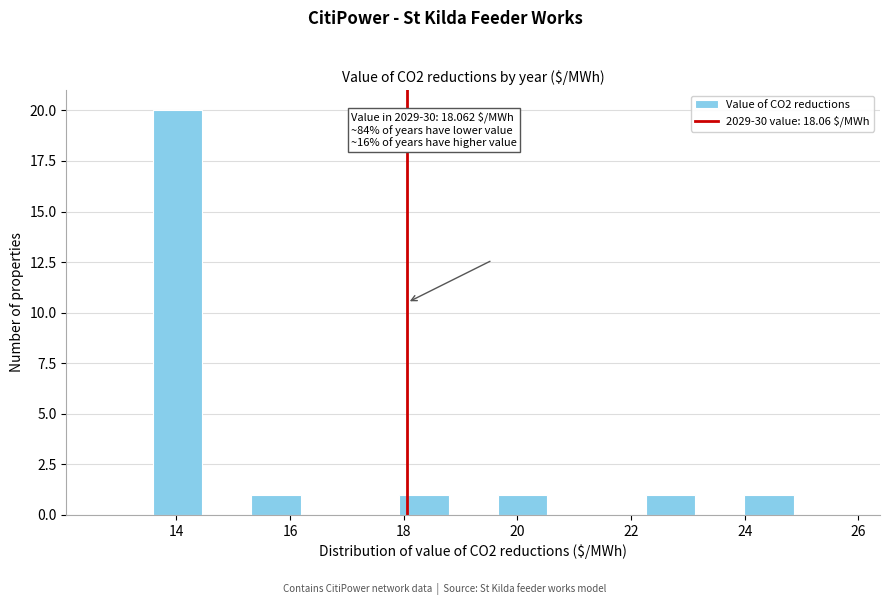

Which range on the x-axis has the tallest bar?

13.6 to 14.4